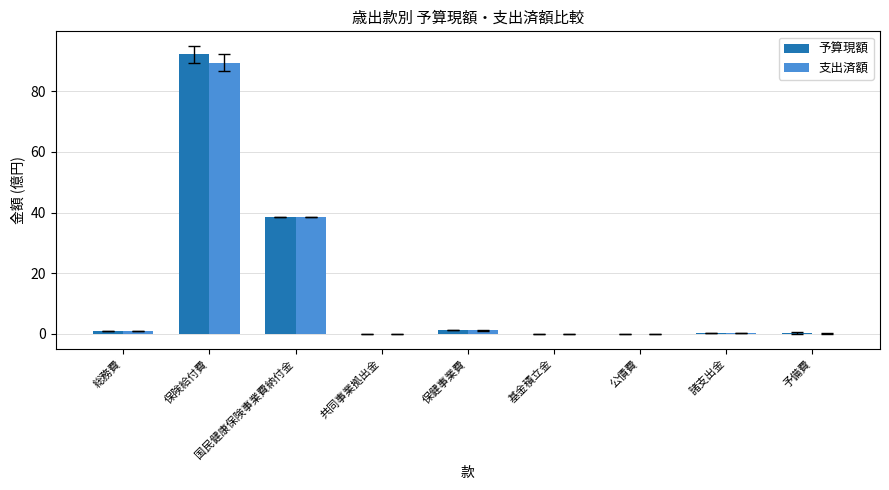

Is the value of 予算現額 at 国民健康保険事業費納付金 greater than the value of 支出済額 at 共同事業拠出金?

Yes